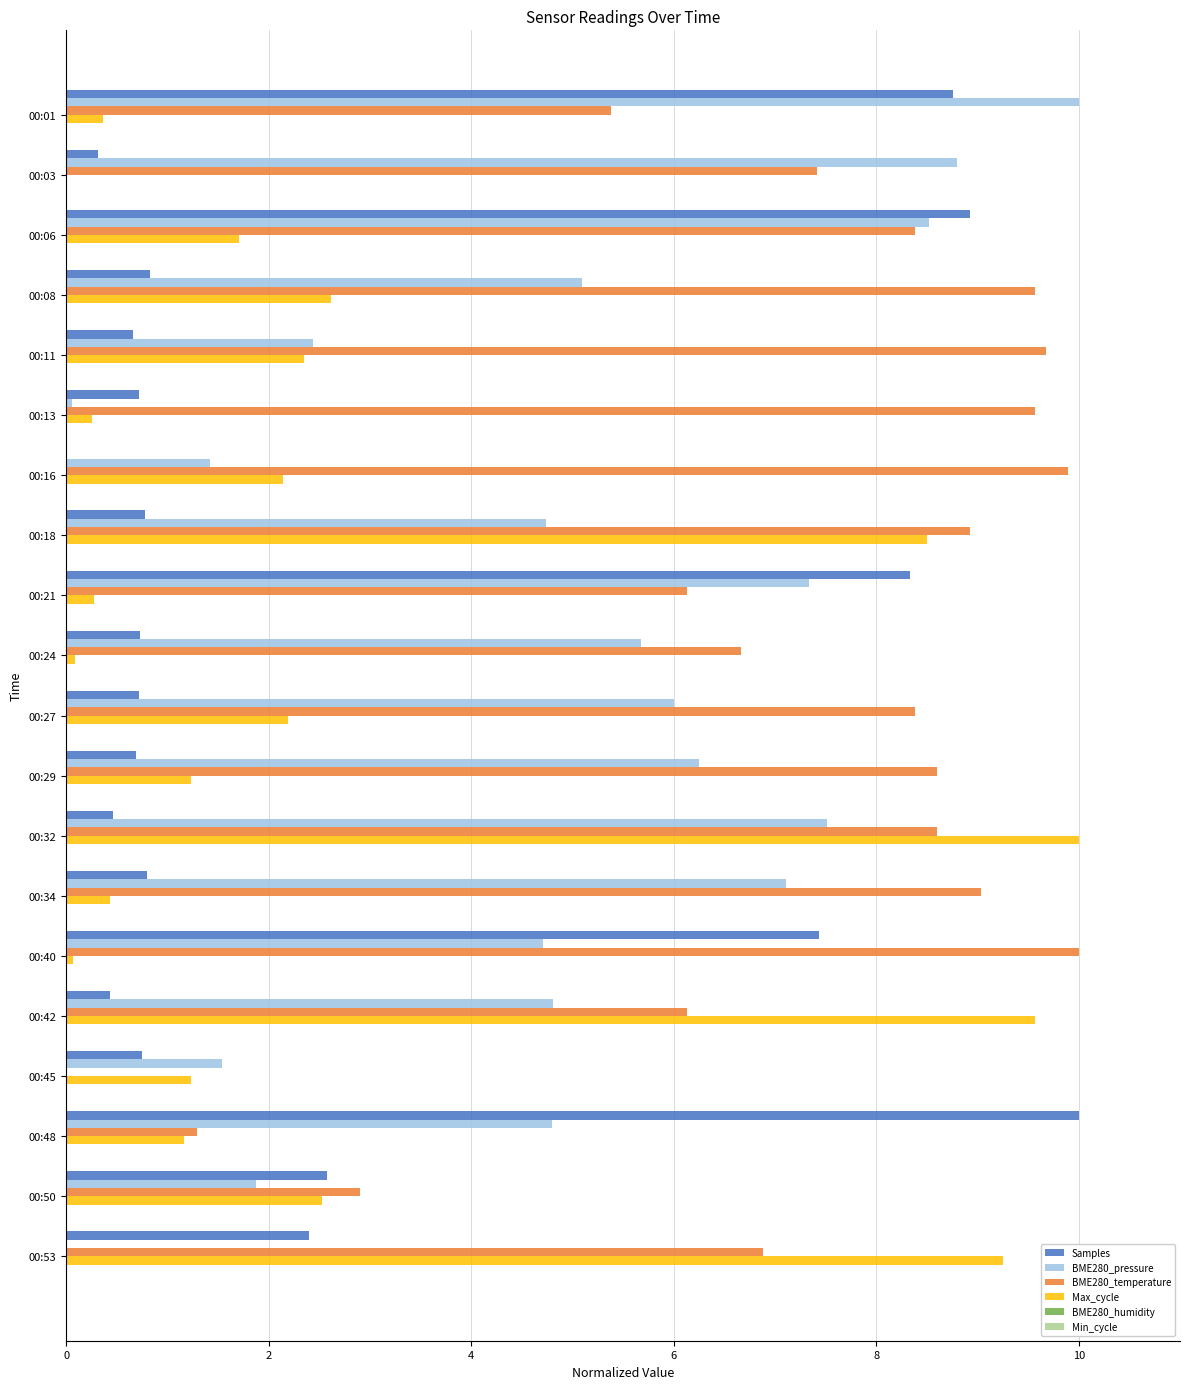

How many positive values does the BME280_temperature series have?

19